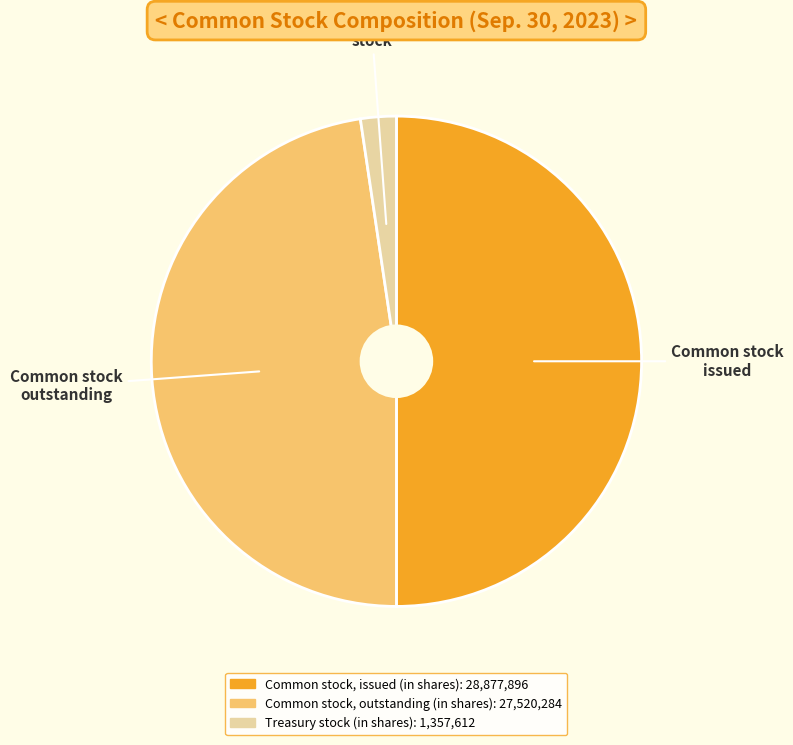

Which has a higher value, Treasury stock (in shares) or Common stock, issued (in shares)?

Common stock, issued (in shares)